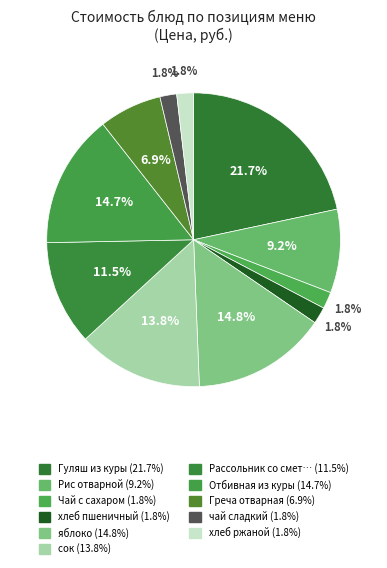

How many slices are in this pie chart?

11